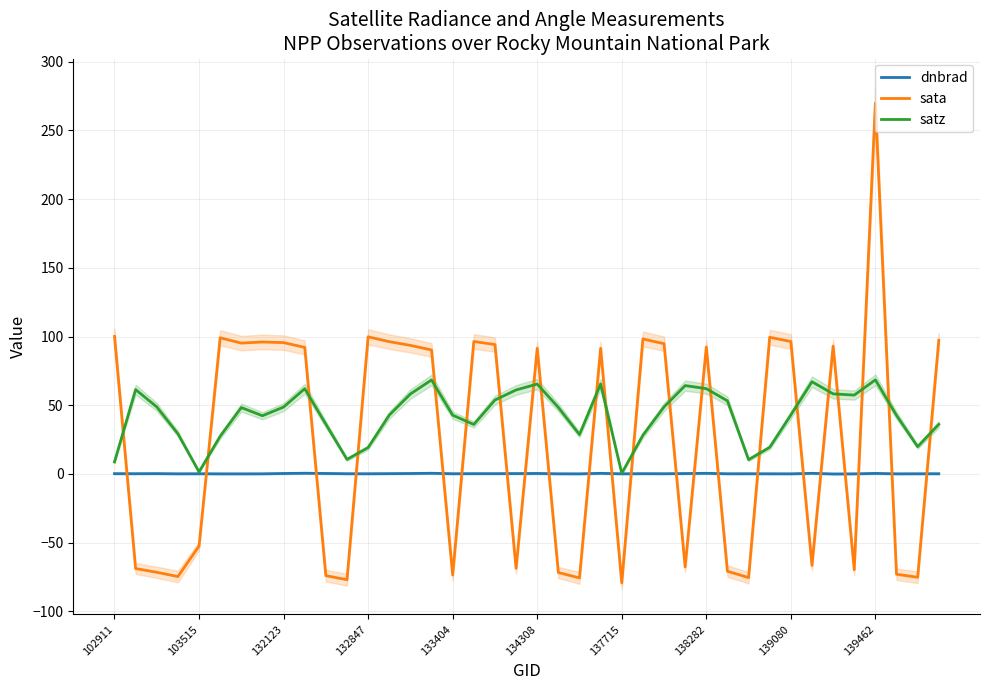

Which series ends up on top after the final intersection of dnbrad and sata?

sata